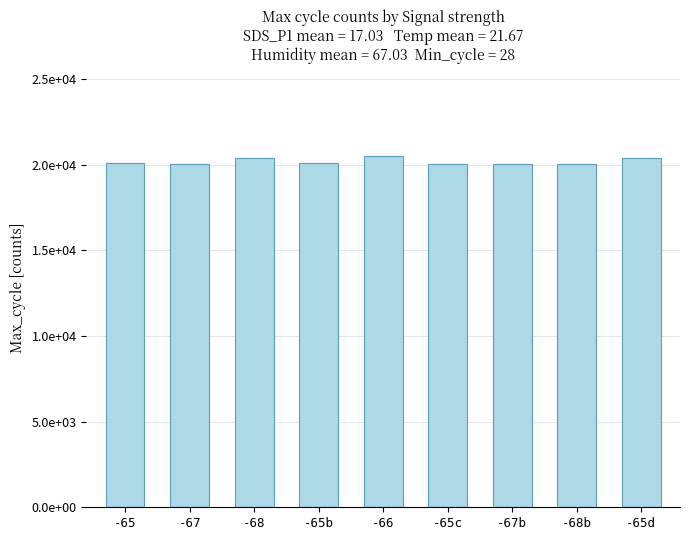

What is the label of the 4th bar from the right?

-65c